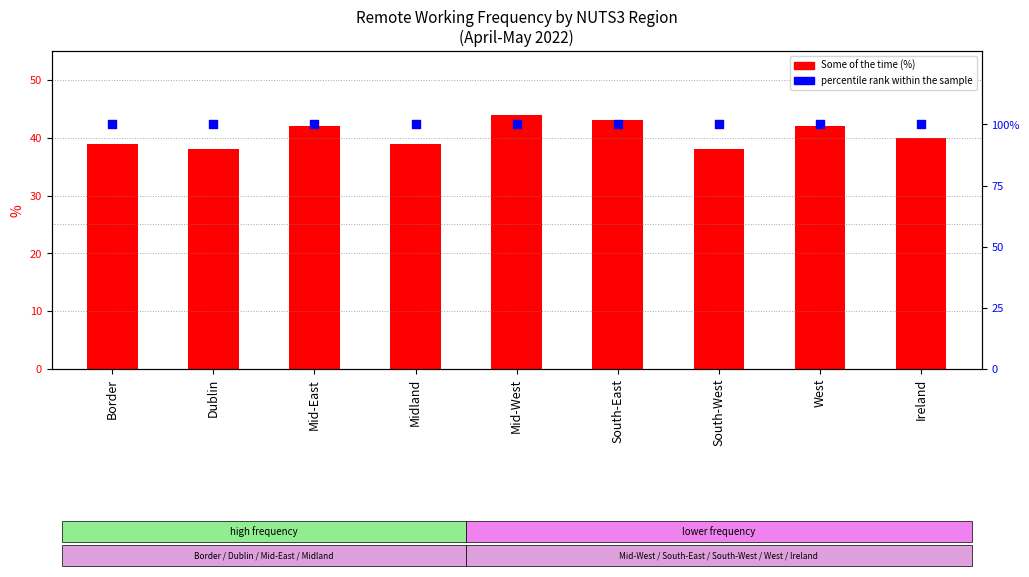

What are all the series names shown in the legend?

Some of the time, percentile rank within the sample